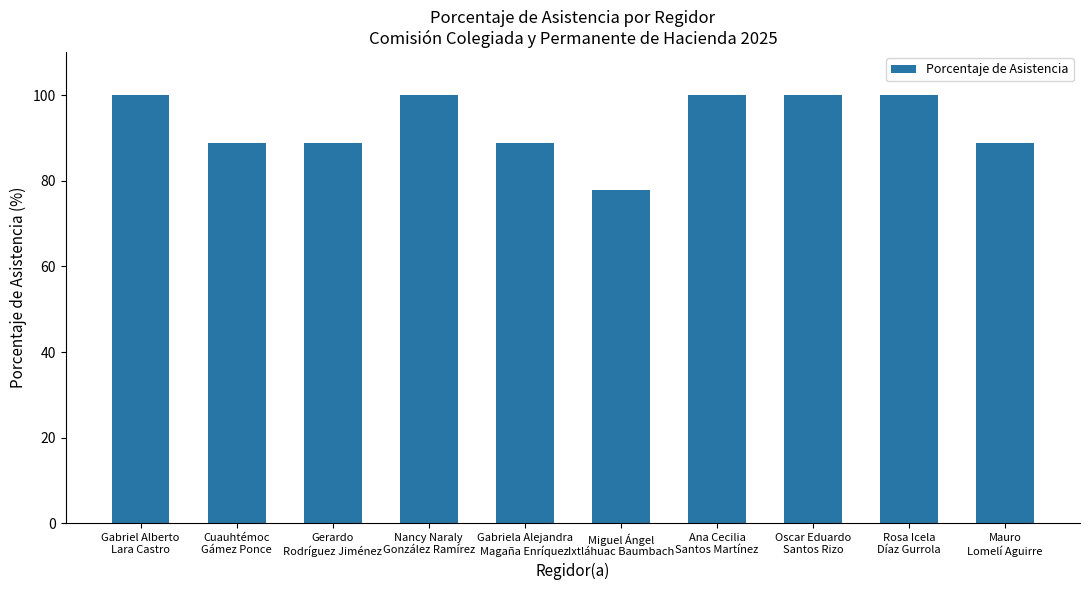

What is the approximate value at Nancy Naraly
González Ramírez?

100.0